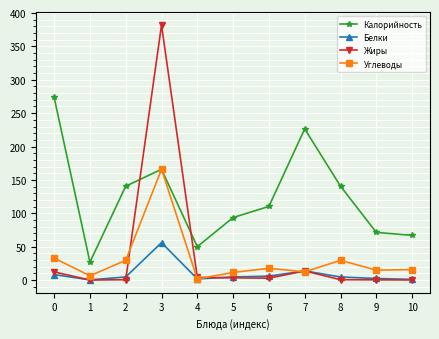

What is the maximum value for Белки?

56.0